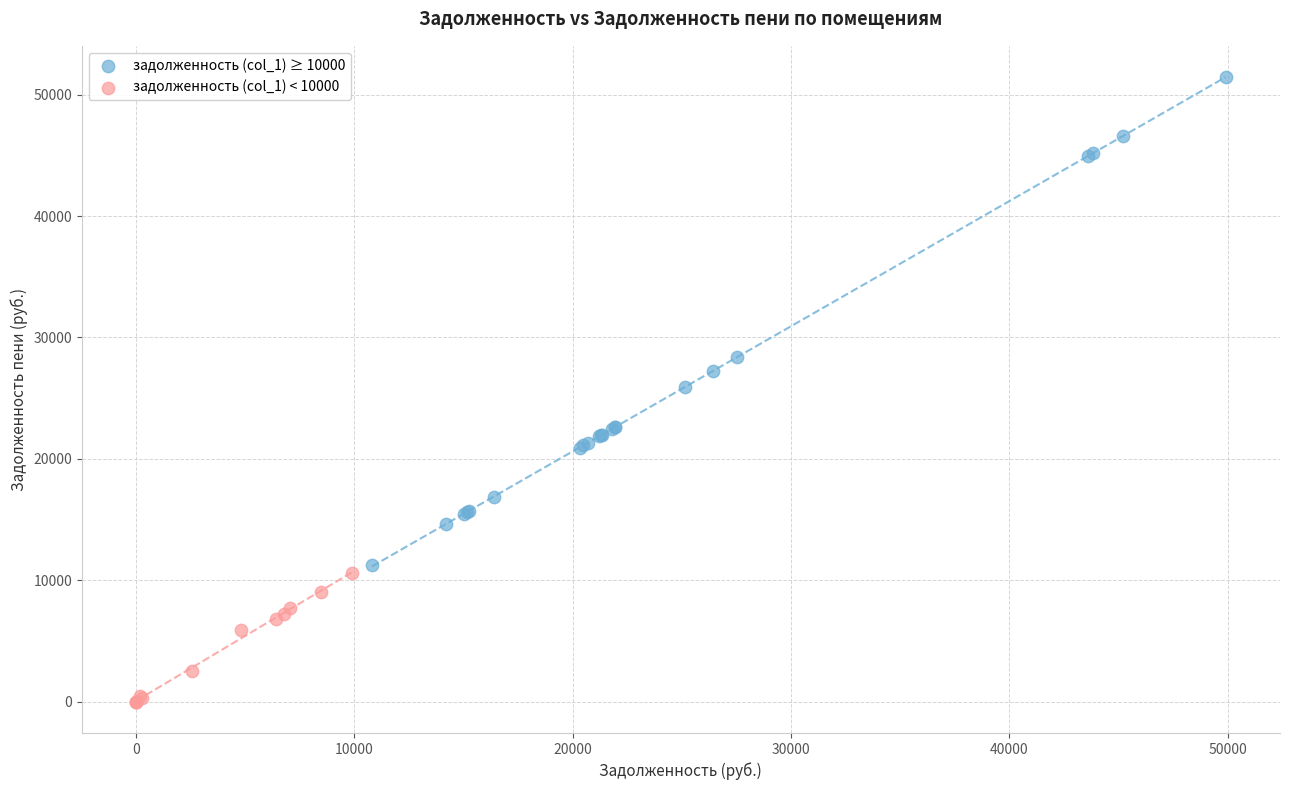

Which series contains the highest Y value?

задолженность (col_1) ≥ 10000